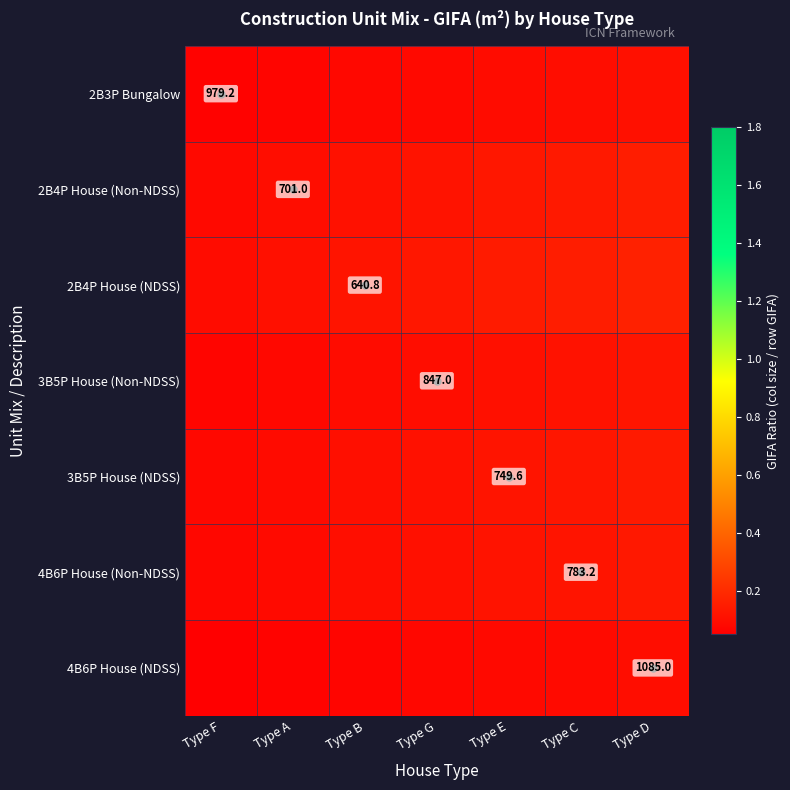

What is the sum of the 4B6P House (NDSS) values at Type G and Type E?

0.2